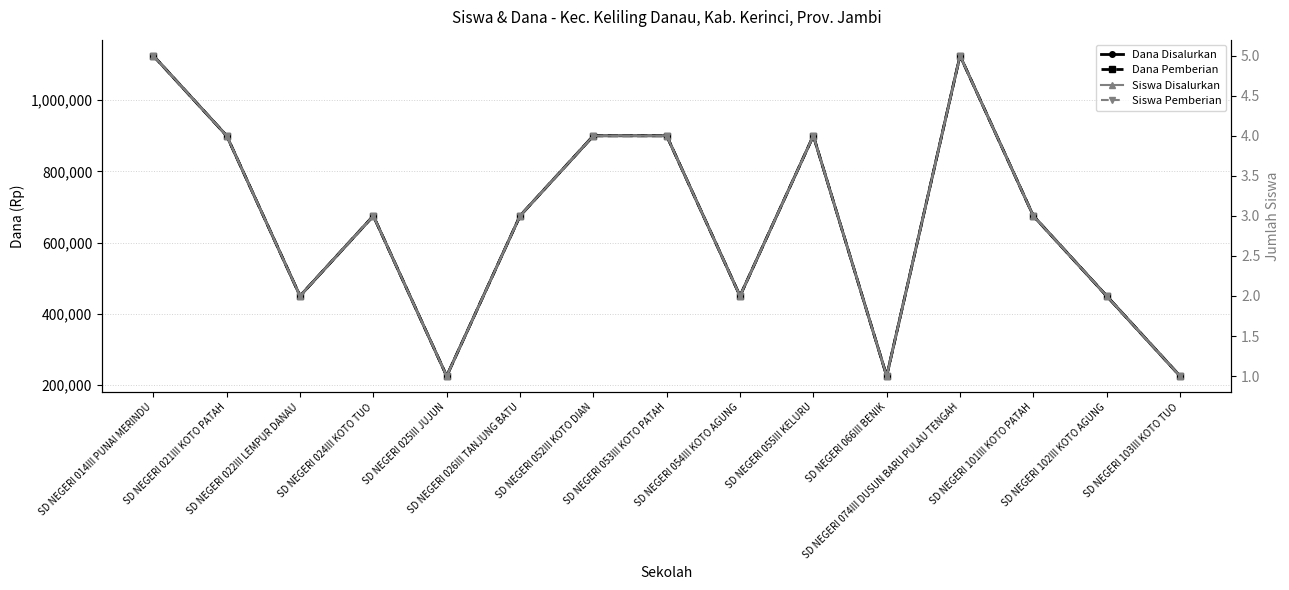

At which category does Dana Pemberian reach its first local valley?

SD NEGERI 022III LEMPUR DANAU